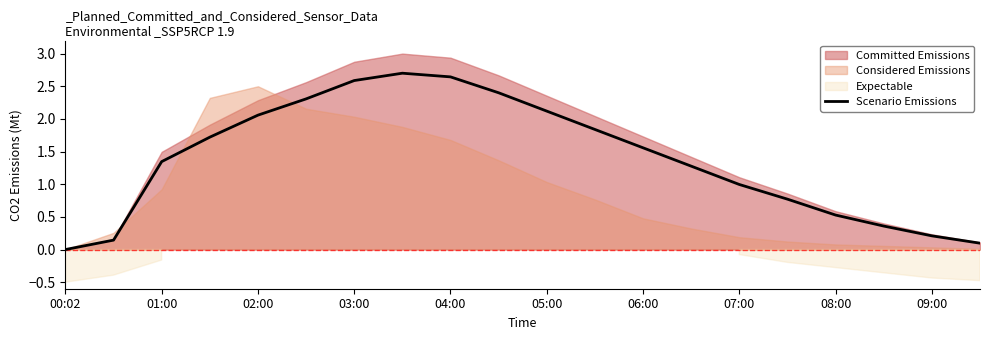

Does the chart have visible grid lines?

No